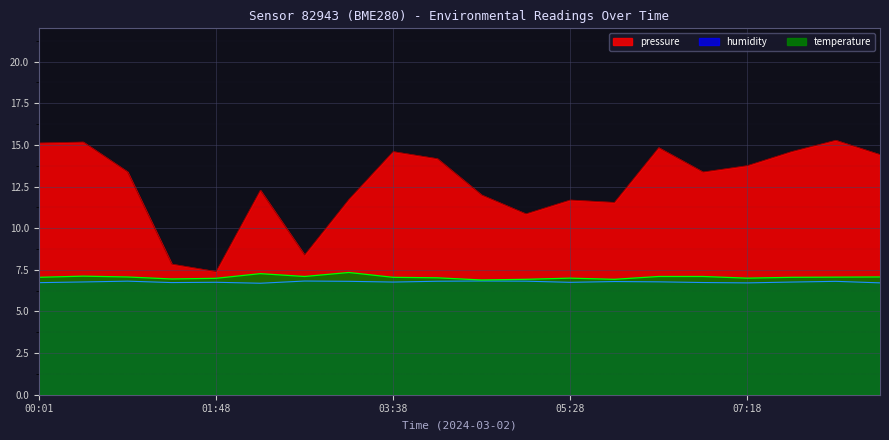

At 00:56, list the series in order from smallest to largest.

humidity, temperature, pressure